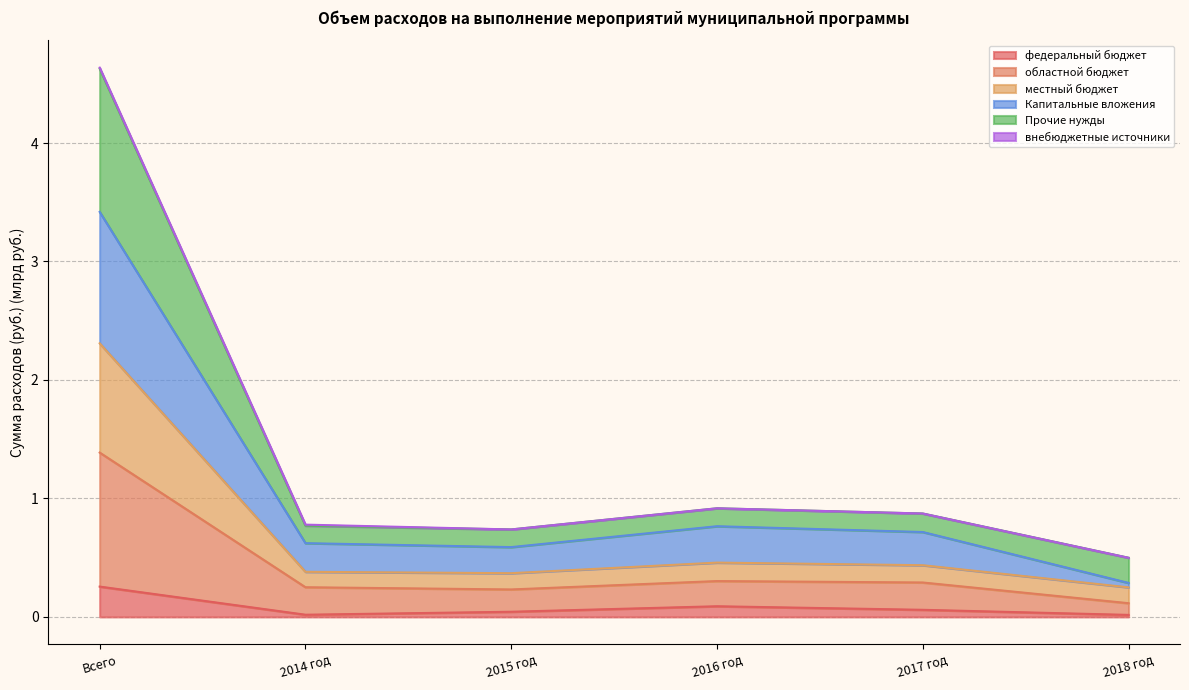

True or false: Прочие нужды and федеральный бюджет intersect in this chart.

False